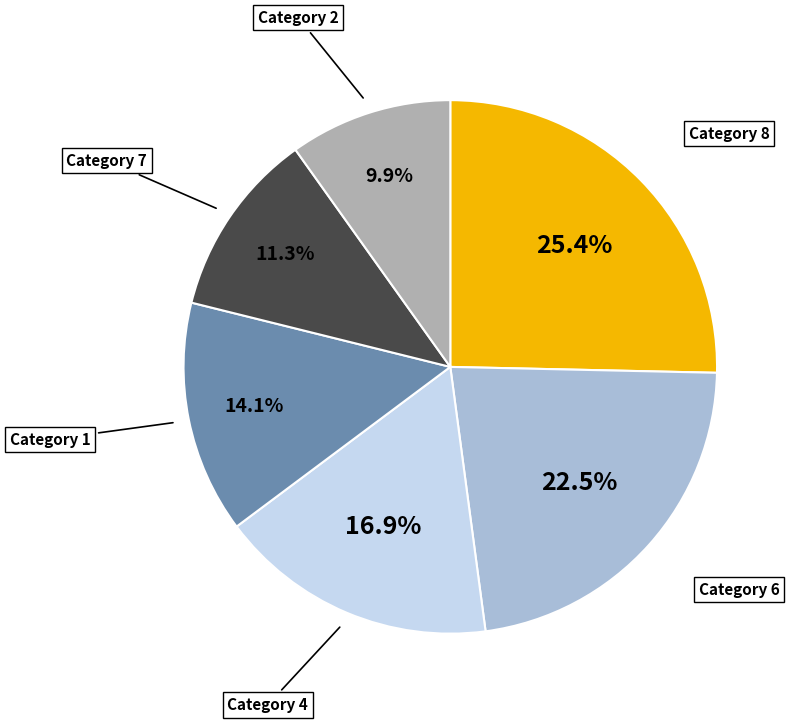

Does any single category account for the majority?

No